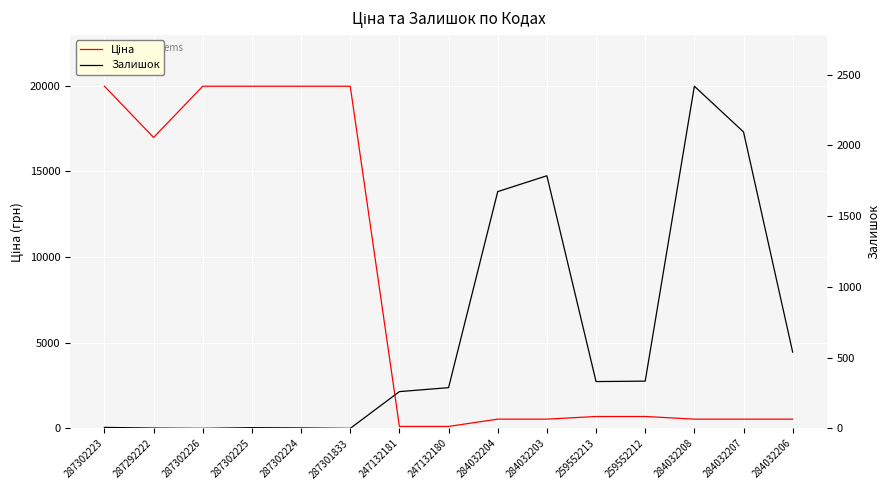

List the series in order of their peak value, lowest first.

Залишок, Ціна